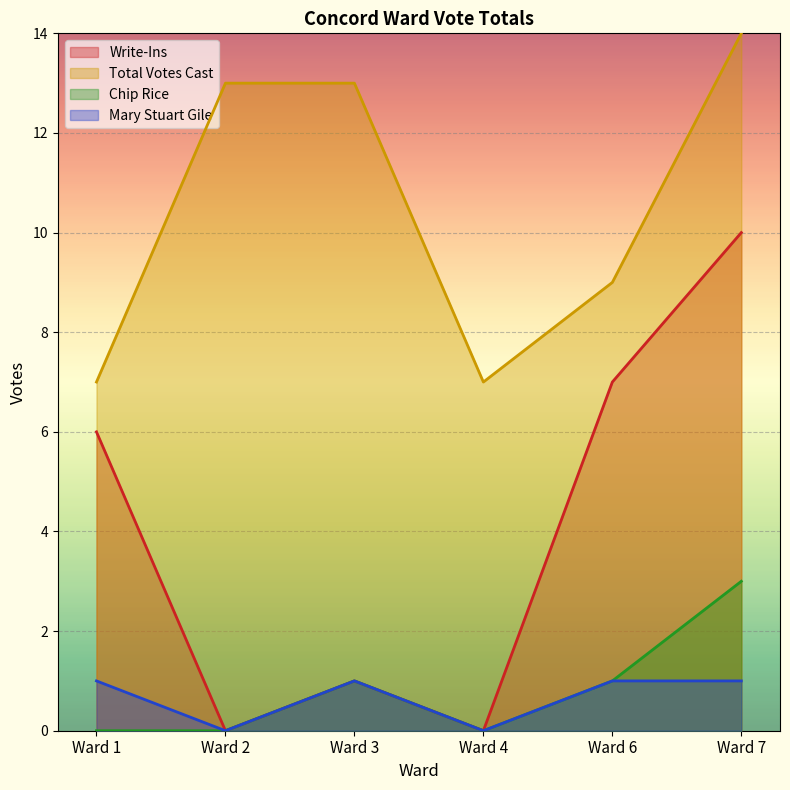

What are all the series names shown in the legend?

Write-Ins, Total Votes Cast, Chip Rice, Mary Stuart Gile